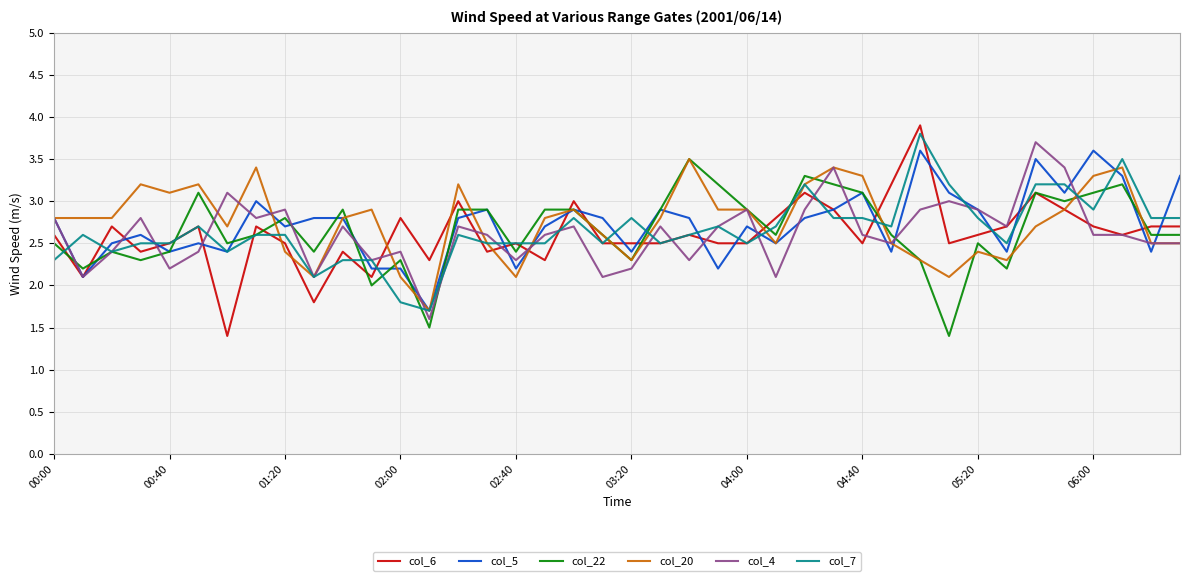

What is the lowest value of the col_6 series?

1.4